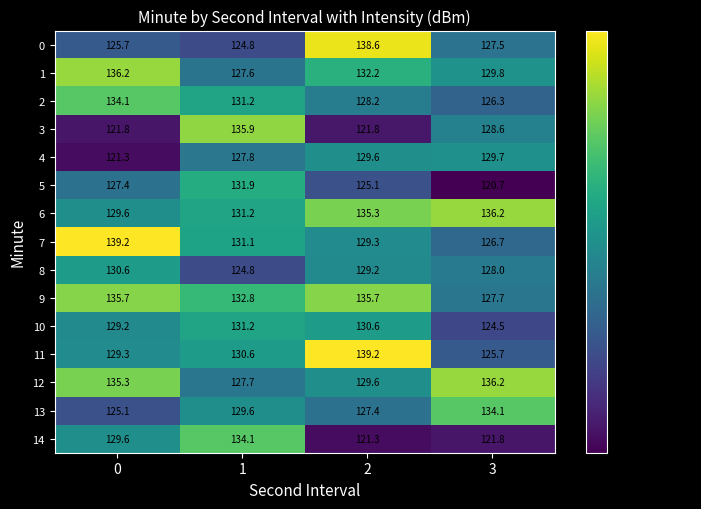

At how many categories does at least one series exceed 137?

2